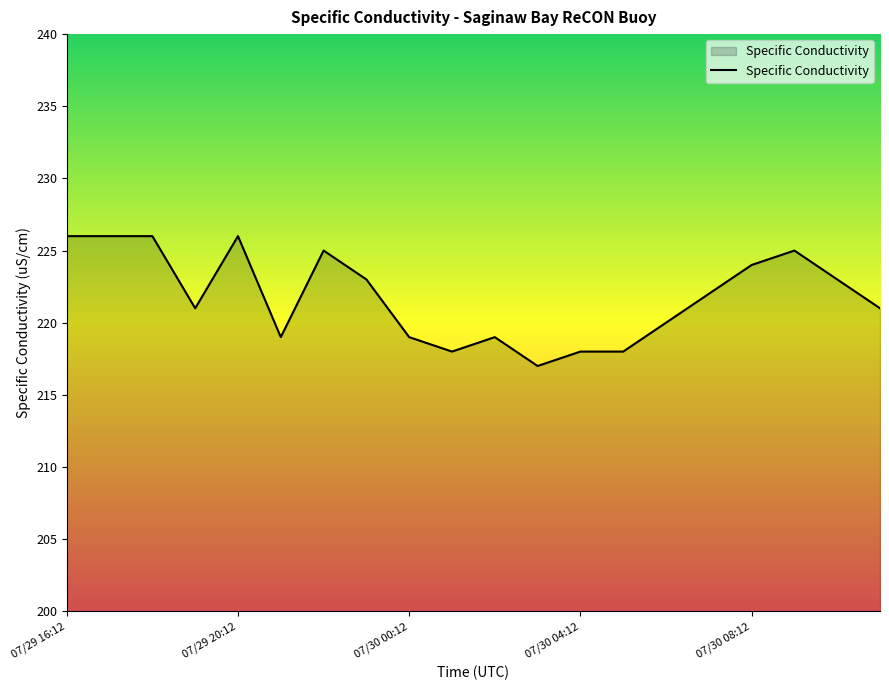

What is the average value?

222